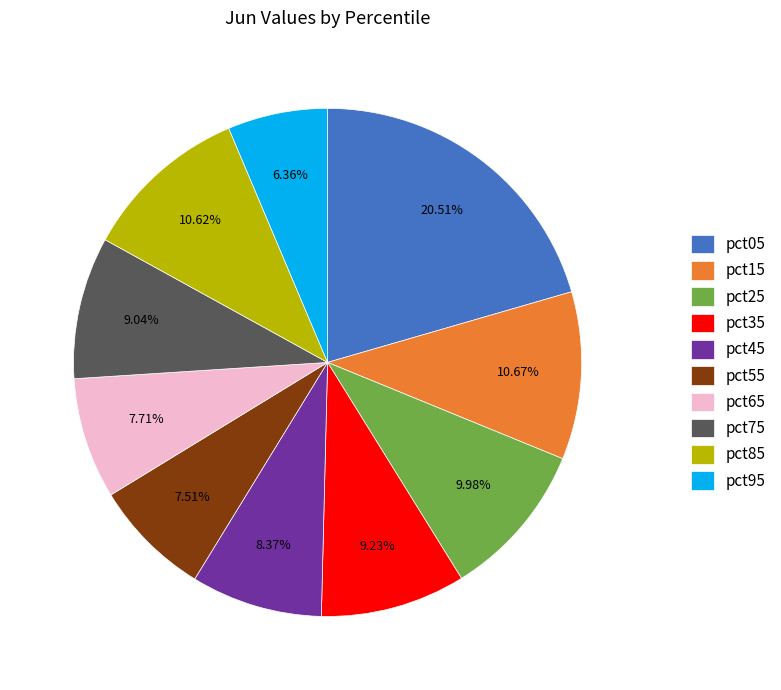

To the nearest percent, what is the difference between the pct85 and pct65 slice percentages?

3%